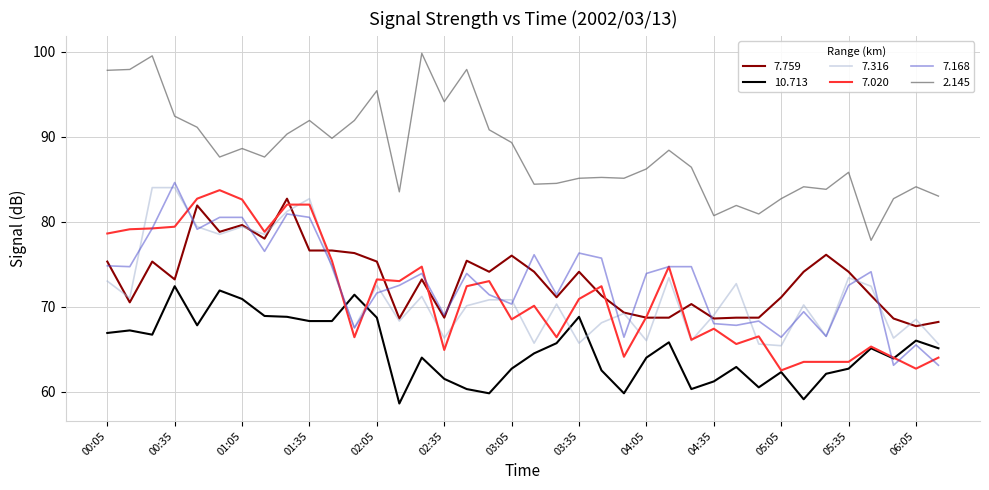

True or false: 10.713 and 2.145 cross at least once.

False